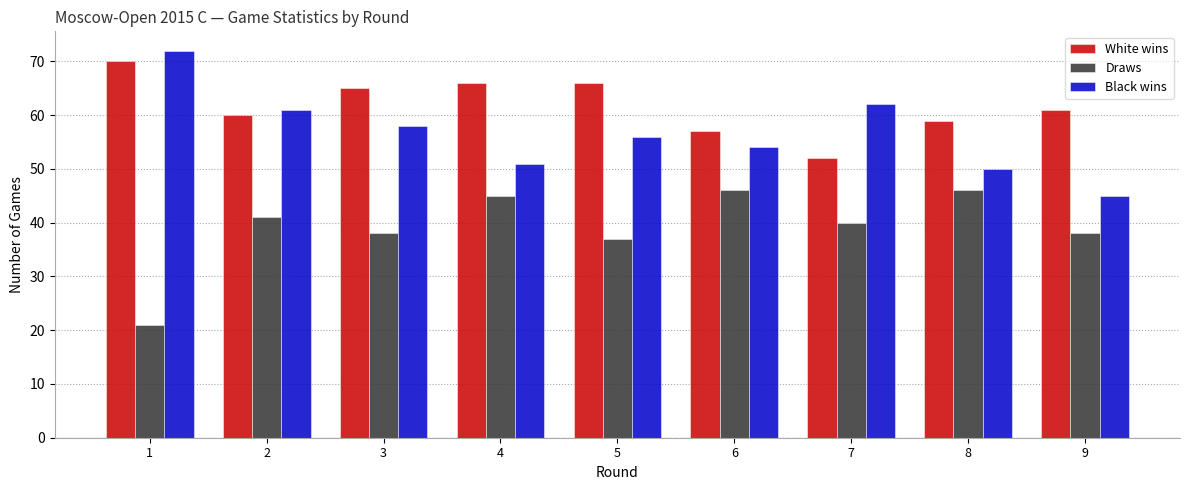

Rank the series by their average value, from lowest to highest.

Draws, Black wins, White wins